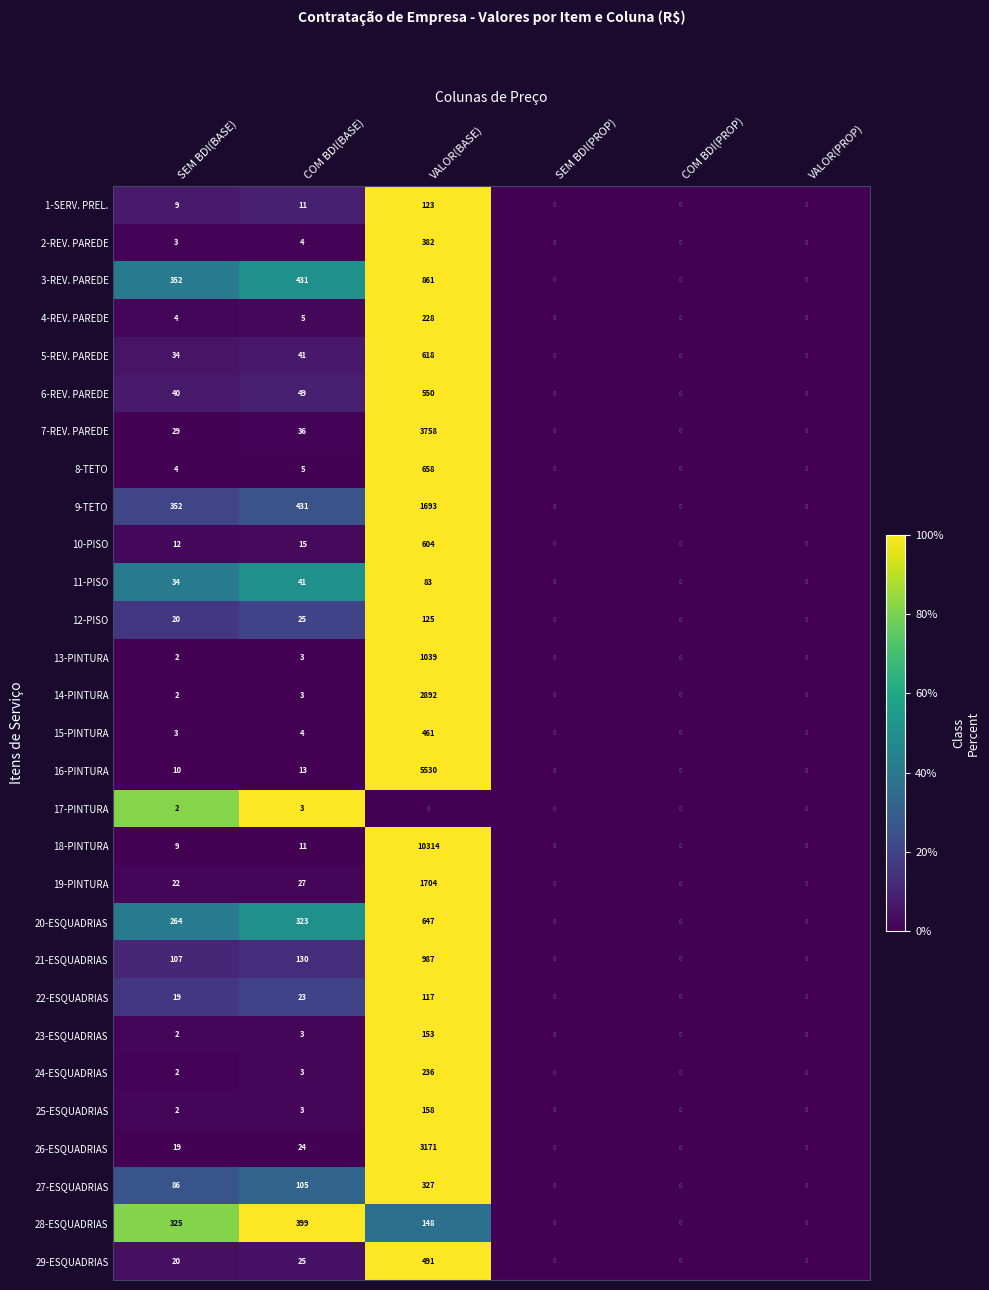

List the series in order of their peak value, highest first.

18-PINTURA, 16-PINTURA, 7-REV. PAREDE, 26-ESQUADRIAS, 14-PINTURA, 19-PINTURA, 9-TETO, 13-PINTURA, 21-ESQUADRIAS, 3-REV. PAREDE, 8-TETO, 20-ESQUADRIAS, 5-REV. PAREDE, 10-PISO, 6-REV. PAREDE, 29-ESQUADRIAS, 15-PINTURA, 28-ESQUADRIAS, 2-REV. PAREDE, 27-ESQUADRIAS, 24-ESQUADRIAS, 4-REV. PAREDE, 25-ESQUADRIAS, 23-ESQUADRIAS, 12-PISO, 1-SERV. PREL., 22-ESQUADRIAS, 11-PISO, 17-PINTURA